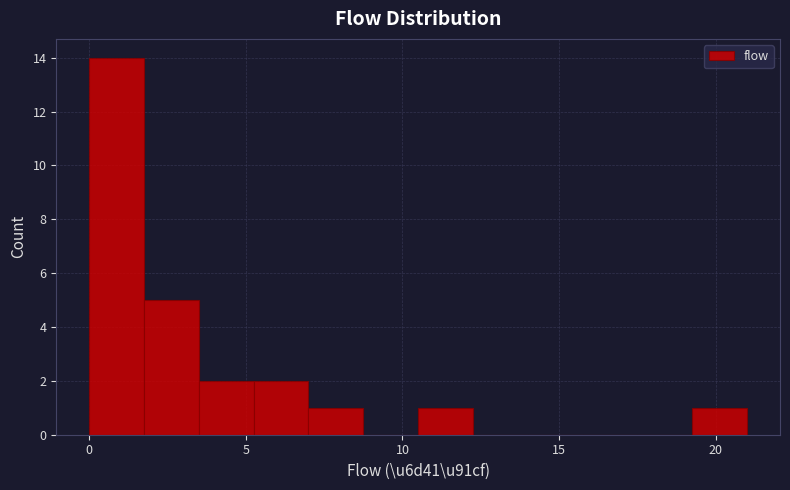

Around what value on the x-axis is the tallest bar? Give the approximate position of its centre, as read against the axis.

1.0